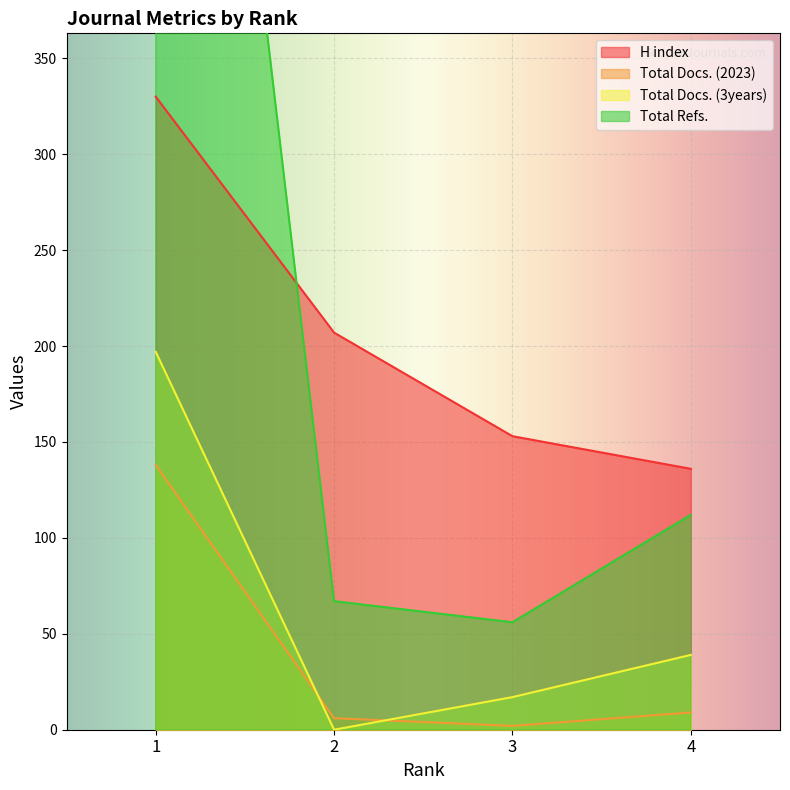

Where is Total Docs. (3years) nearest to the value 98?

4